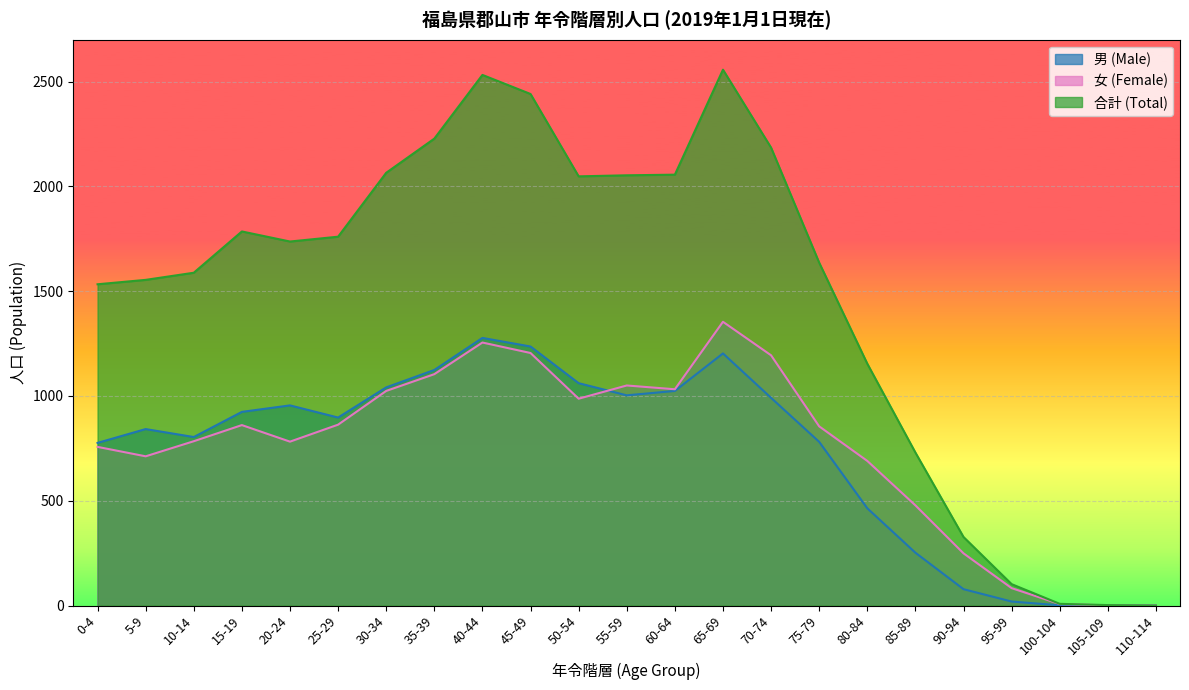

What position from the left is 85-89?

18